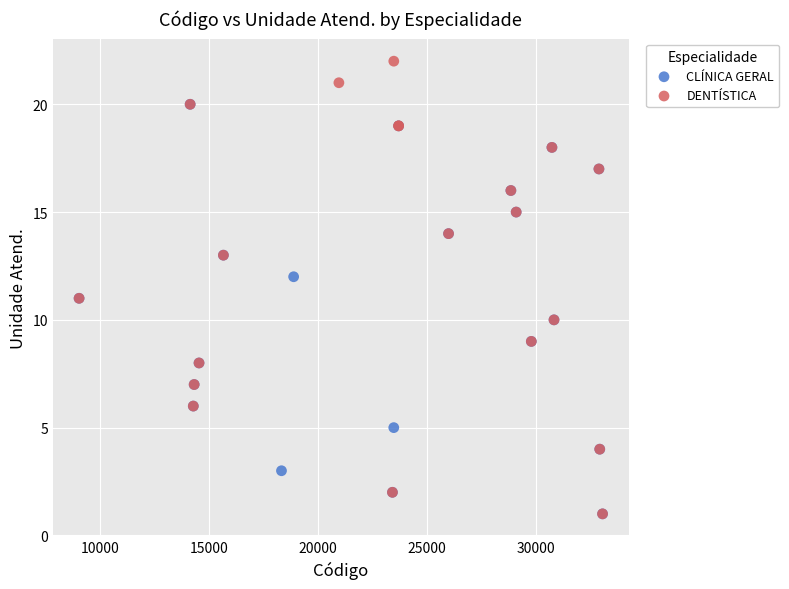

Which series has the largest Y range (max minus min)?

DENTÍSTICA